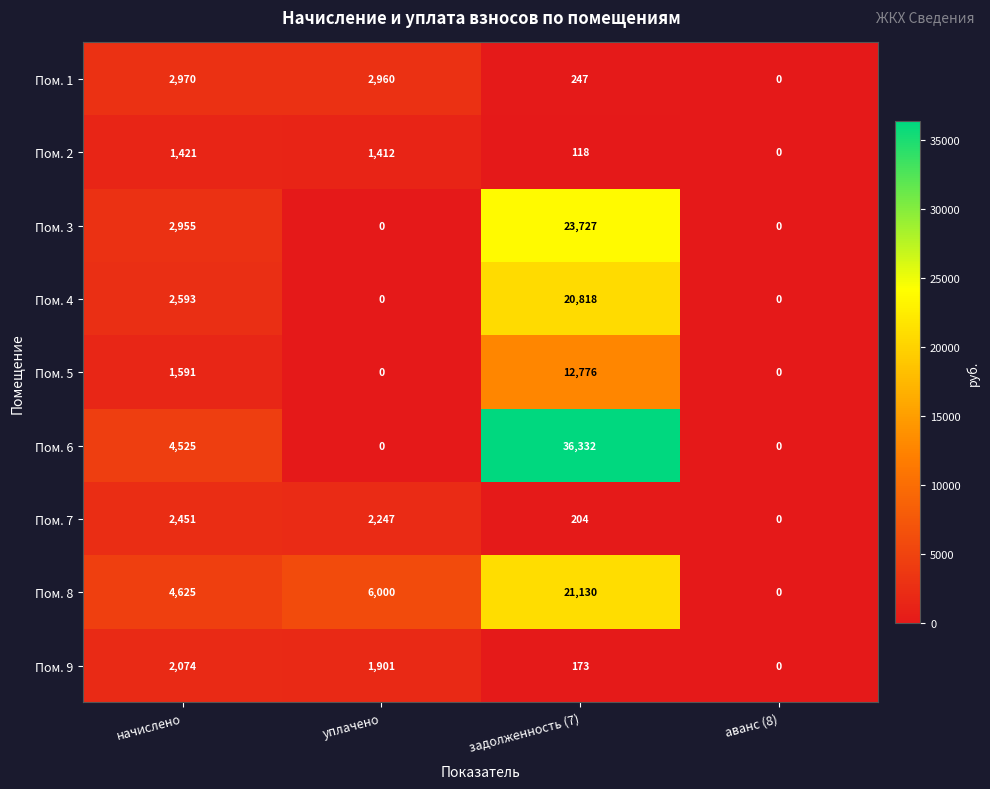

How many series are shown in this chart?

9